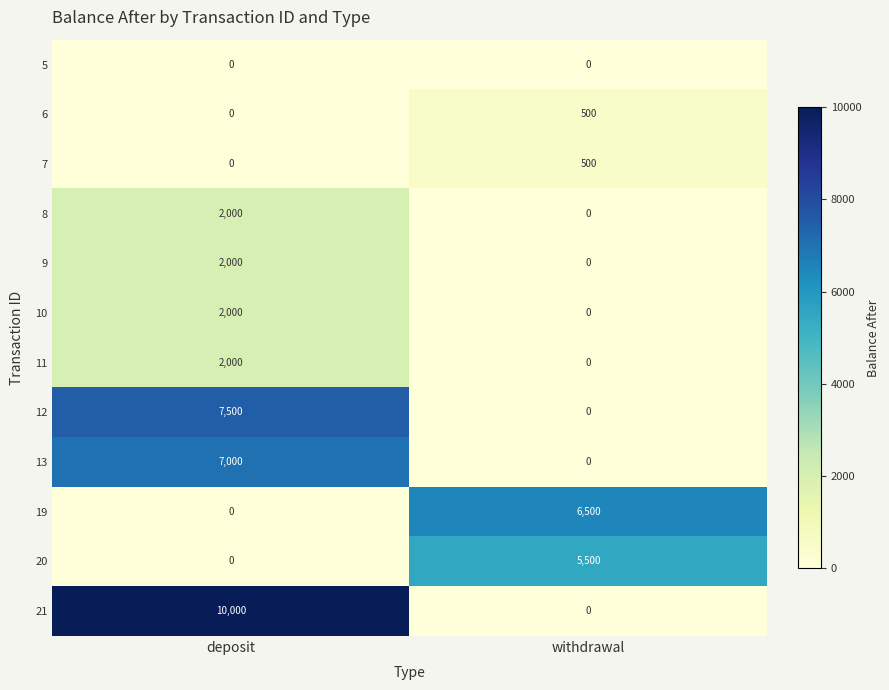

How many data points does each series have?

2